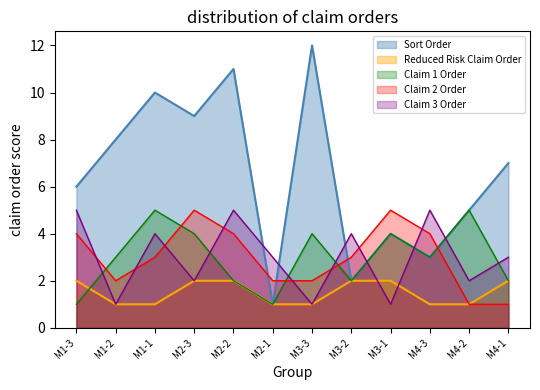

Where is Reduced Risk Claim Order nearest to the value 1?

M1-2